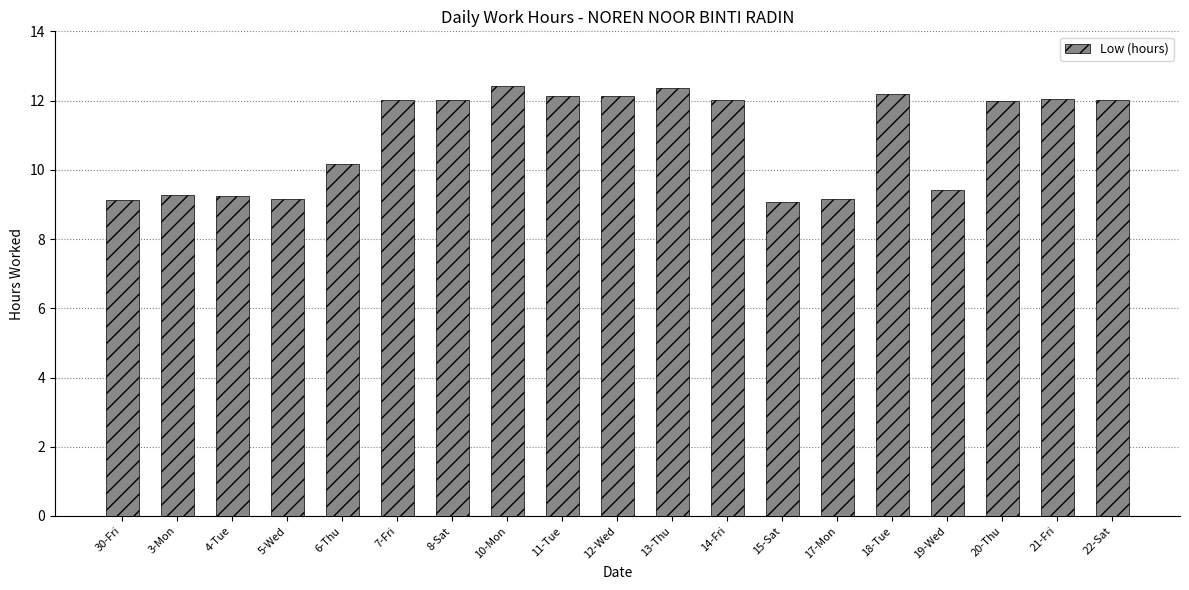

Between 17-Mon and 7-Fri, which is larger?

7-Fri